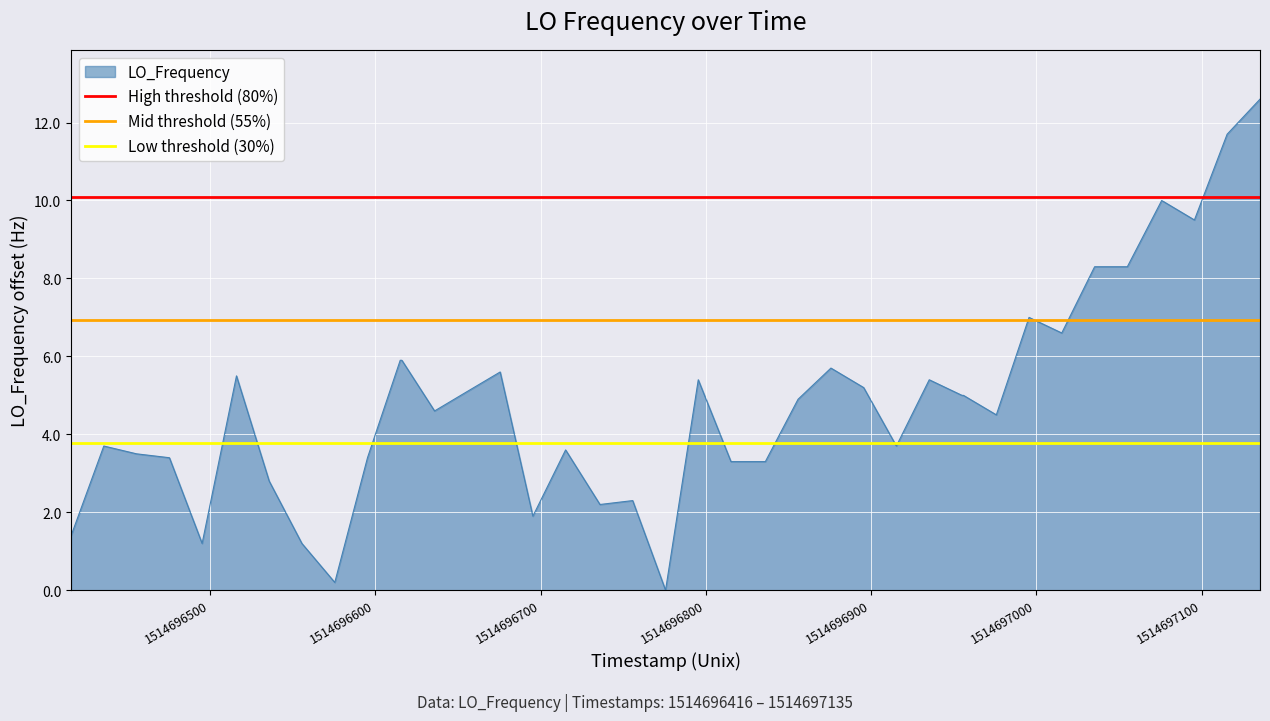

How many lines are shown in the chart?

3